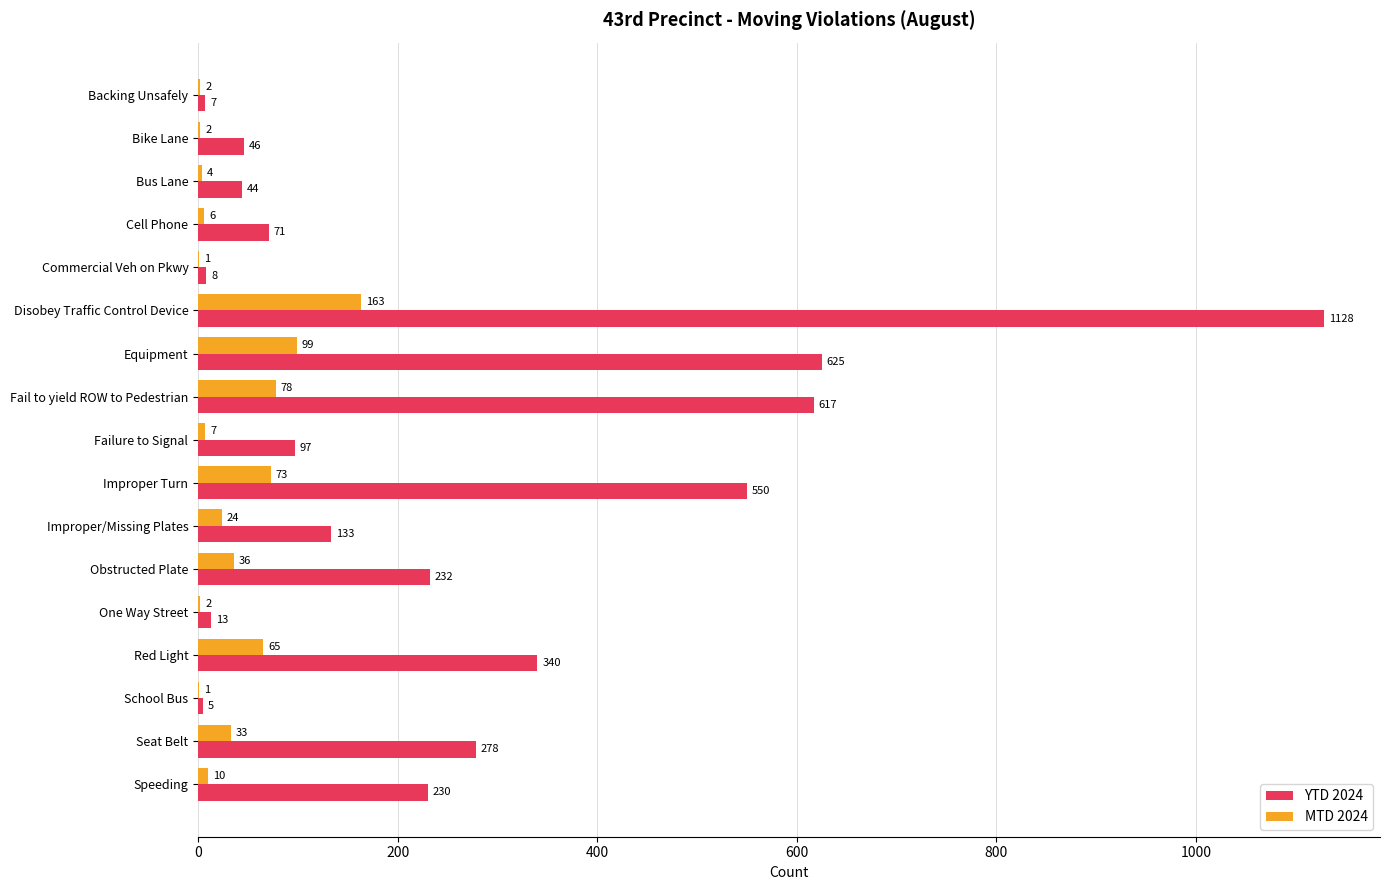

How many categories are shown in the chart?

17